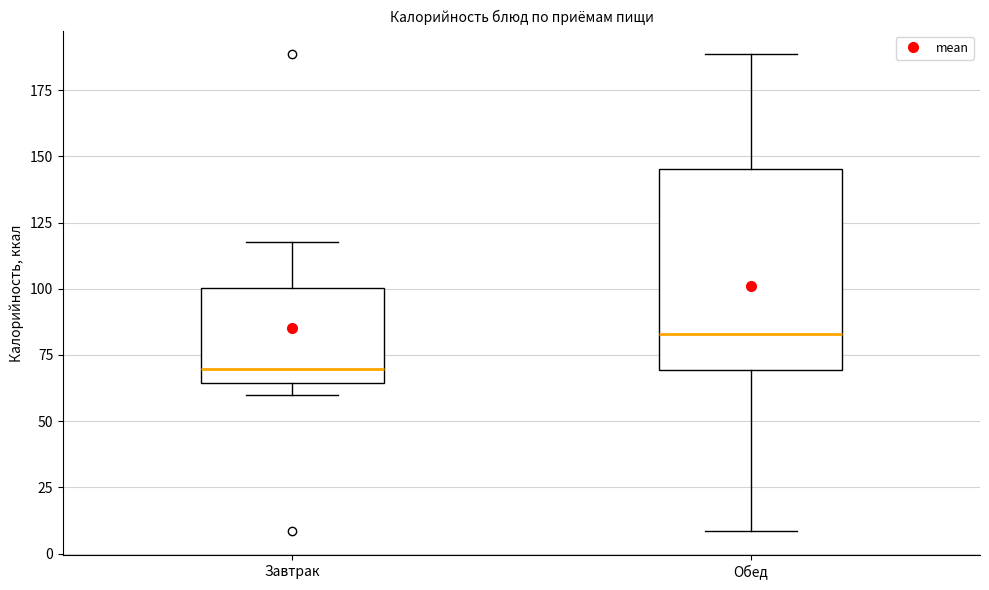

Reading left to right, transcribe this box plot: for each box, give where its median line is, the range the box spans, and where its two whiskers end, as read against the y-axis. The values are not printed on the chart, so give them approximately, as read against the axis.

Завтрак: median 70, box 65 to 100, whiskers 60 to 120
Обед: median 85, box 70 to 145, whiskers 10 to 190